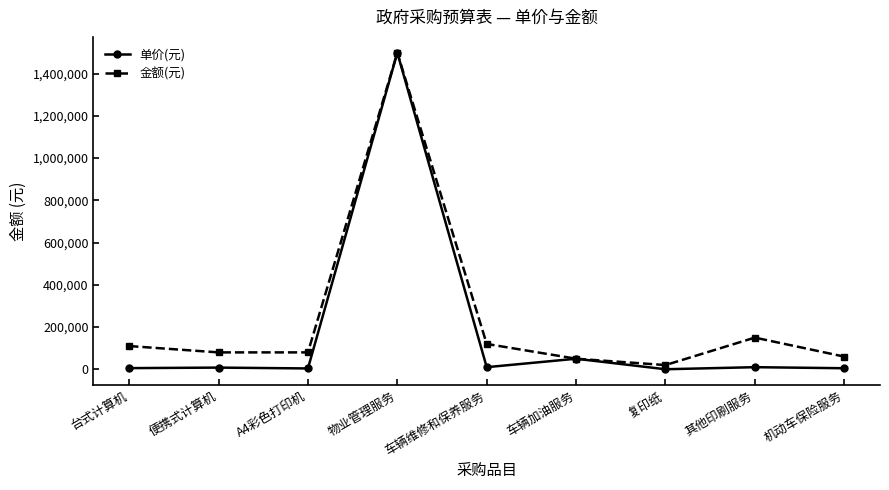

Does the chart display data point markers on the line(s)?

Yes